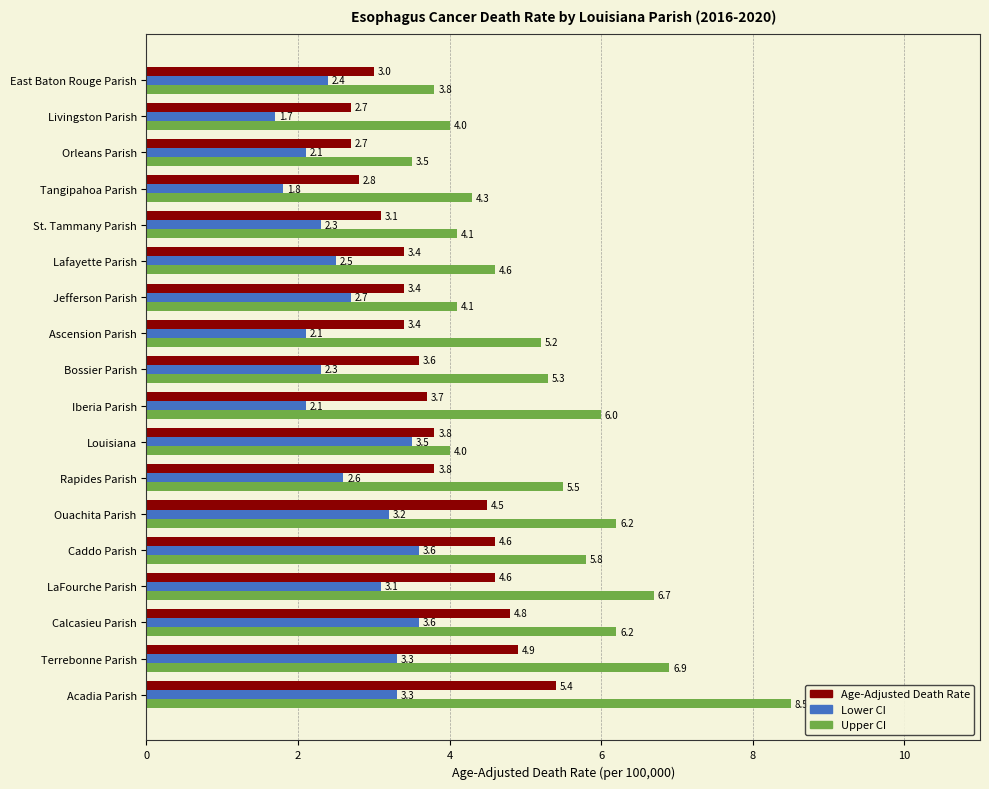

Where is Upper CI nearest to the value 6?

Iberia Parish